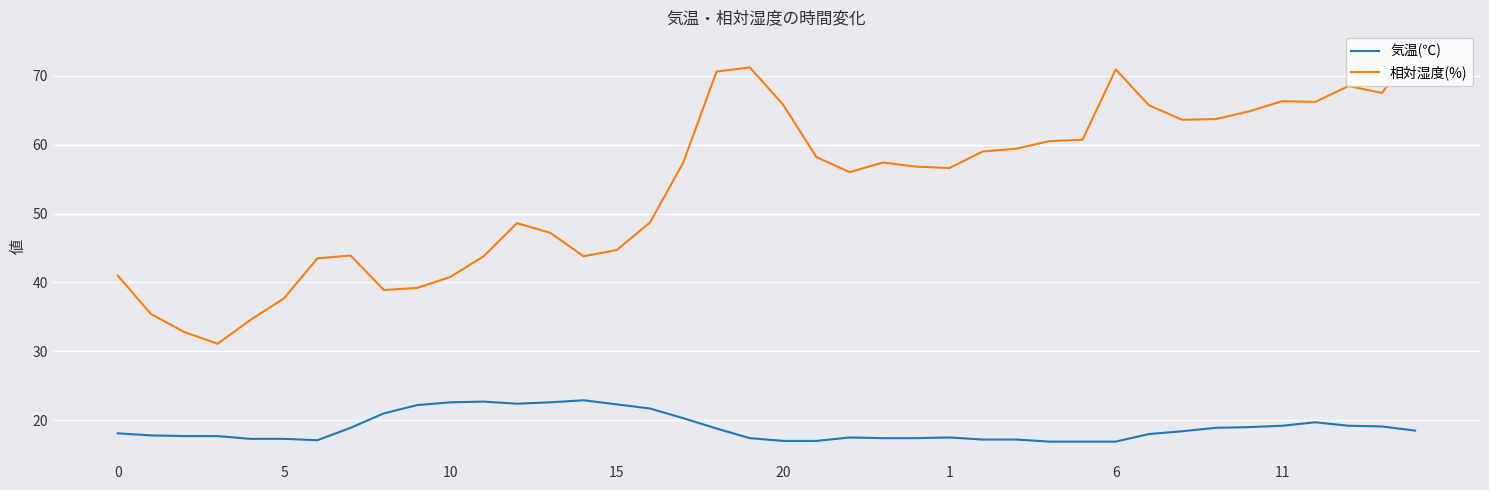

What is the minimum value for 気温(℃)?

16.9